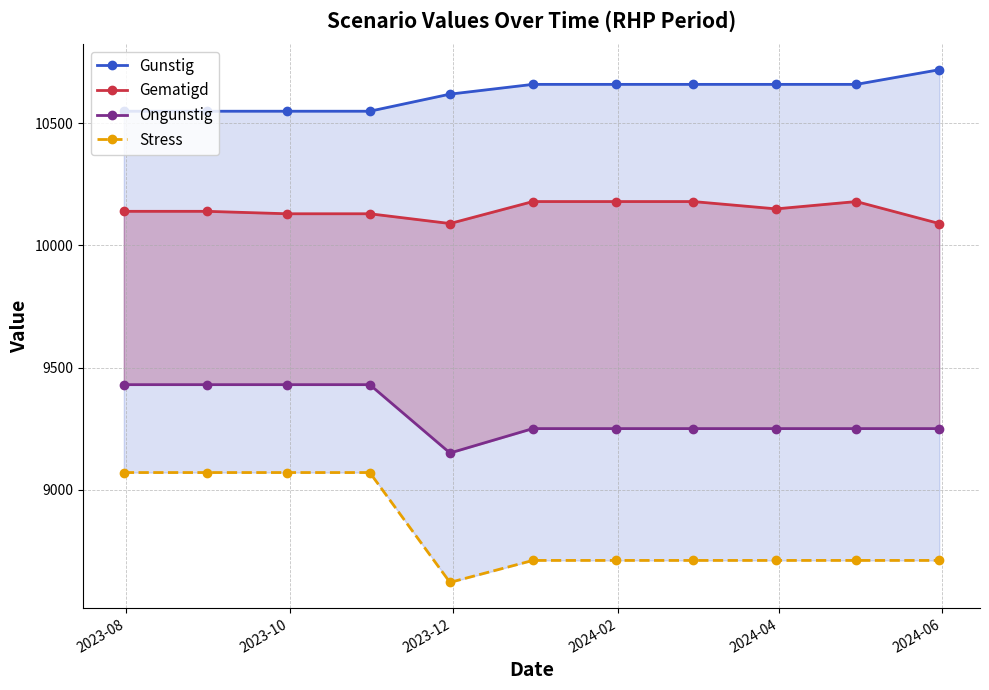

At how many categories does at least one series exceed 9275?

11